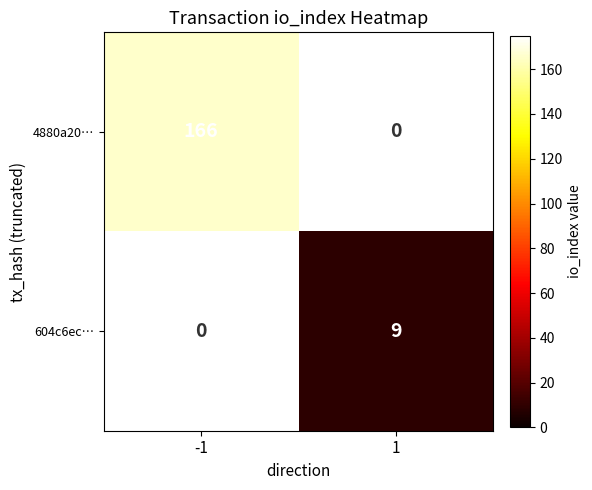

The 604c6ec… series shows 5 at 1. True or false?

False